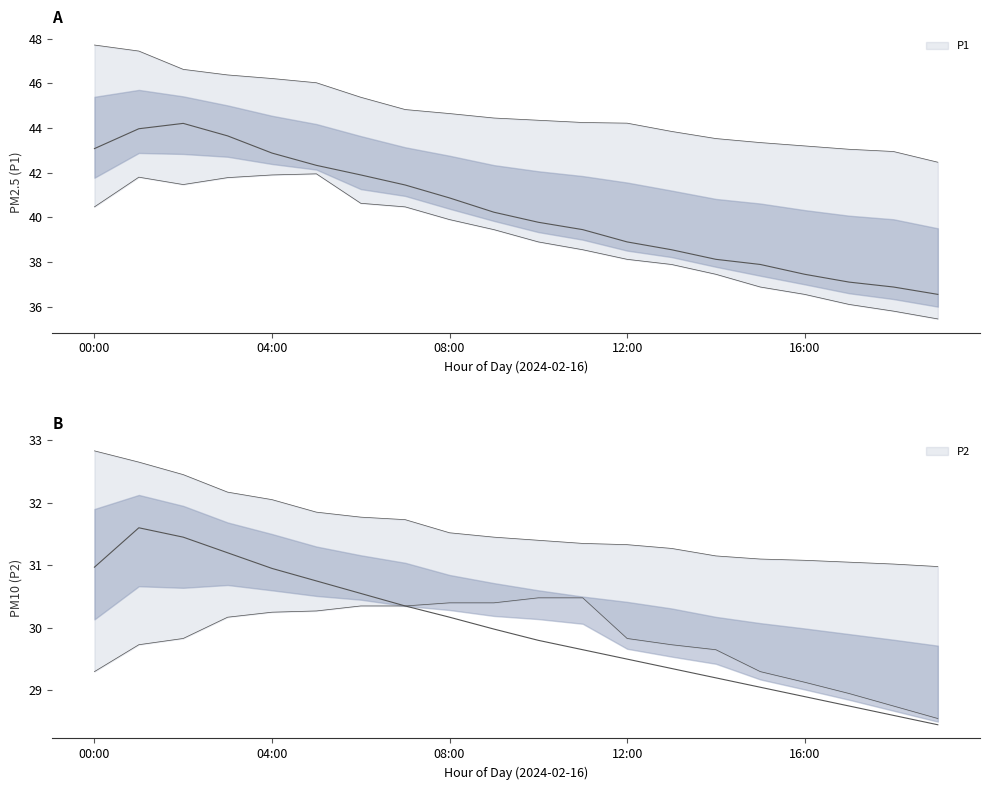

True or false: P1_upper and P2_upper cross at least once.

False